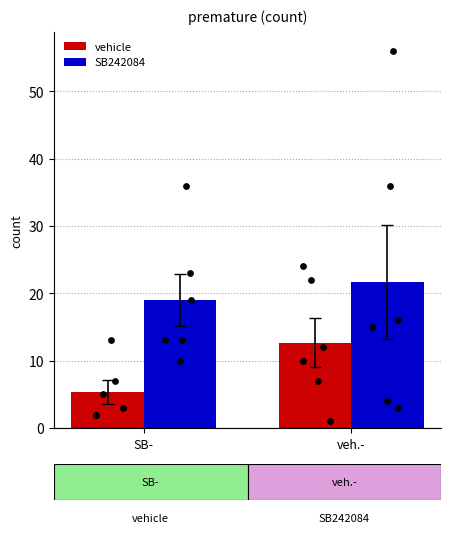

What are all the series names shown in the legend?

vehicle, SB242084